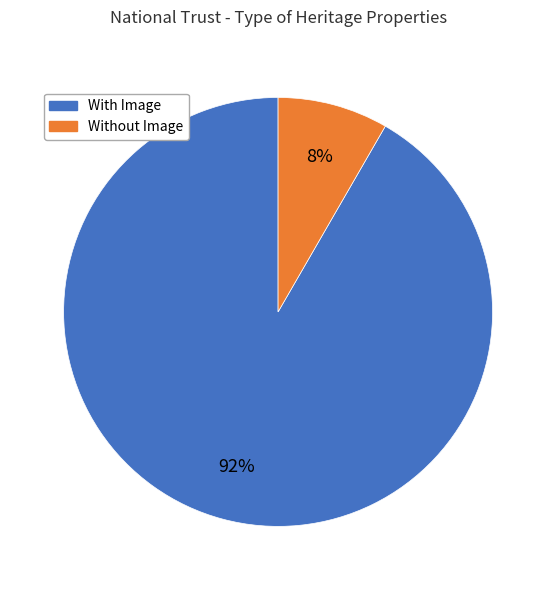

Does any single category account for the majority?

Yes